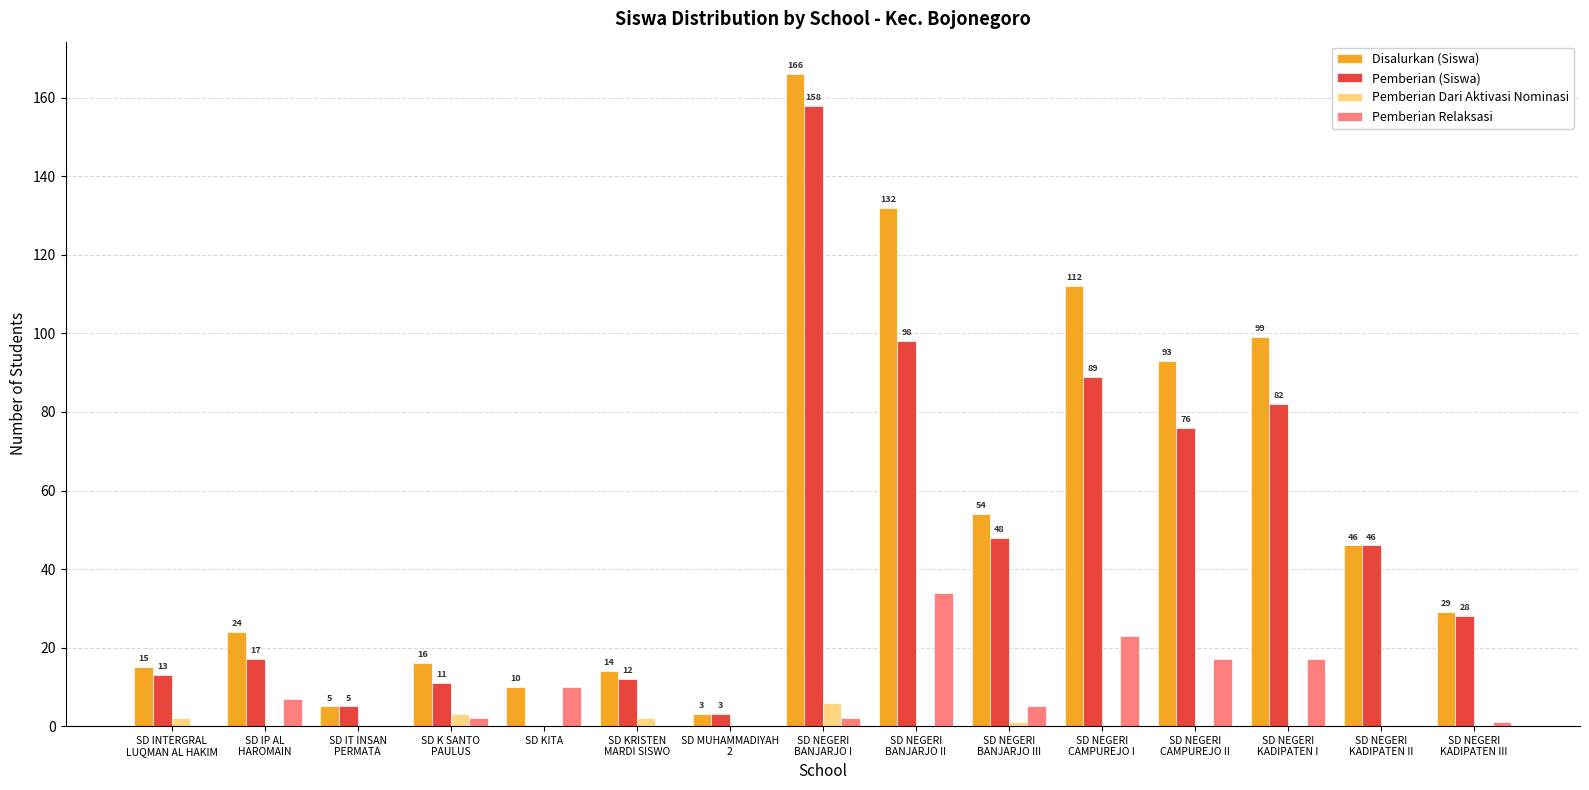

Which series has the largest total across all categories?

Disalurkan (Siswa)